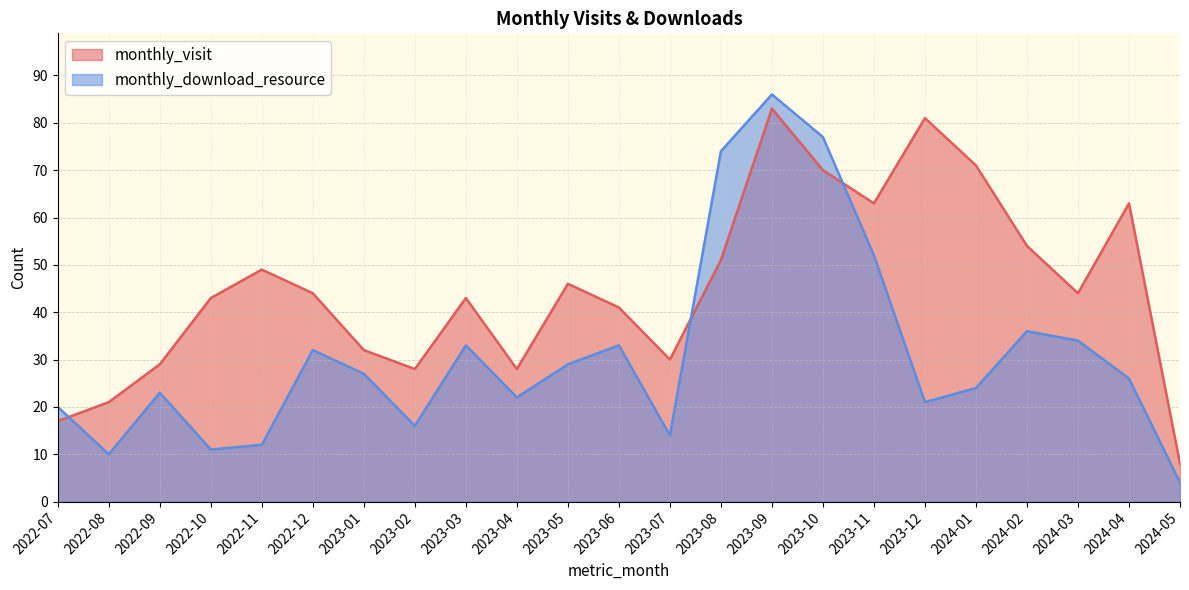

True or false: monthly_visit and monthly_download_resource intersect in this chart.

True